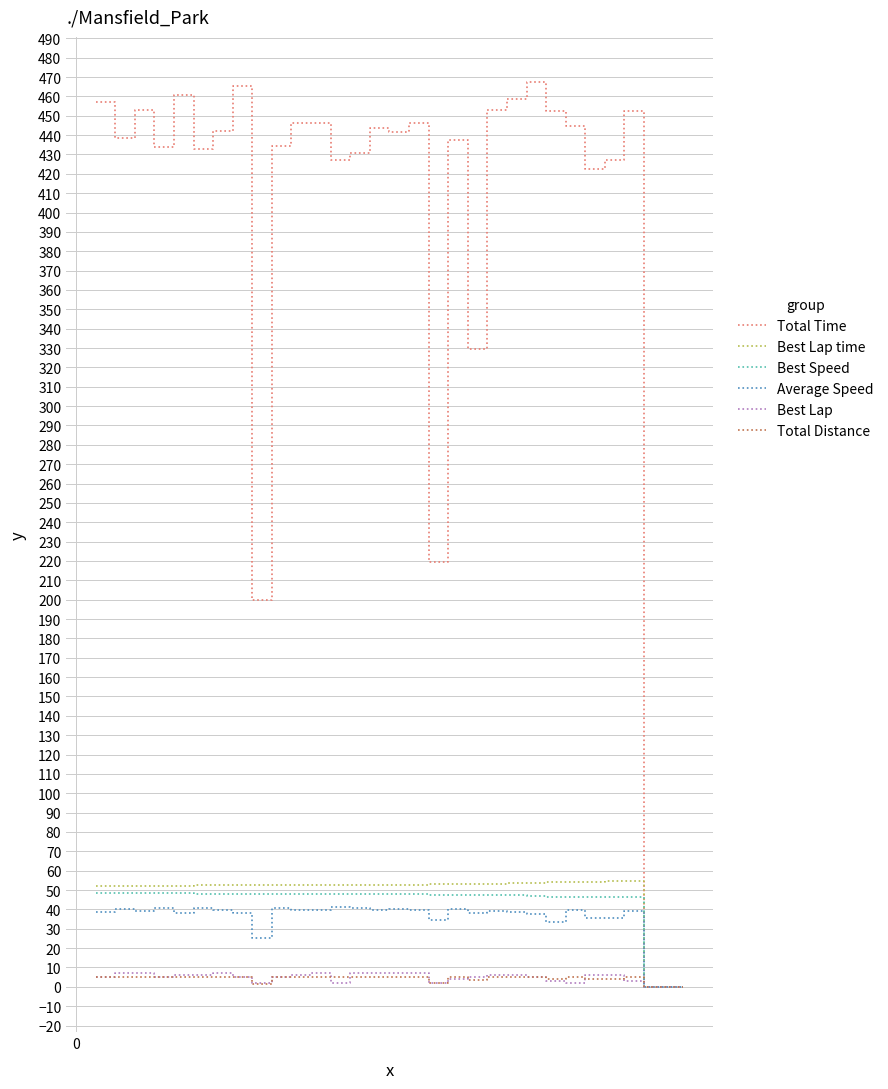

Which series has the widest spread of values?

Total Time